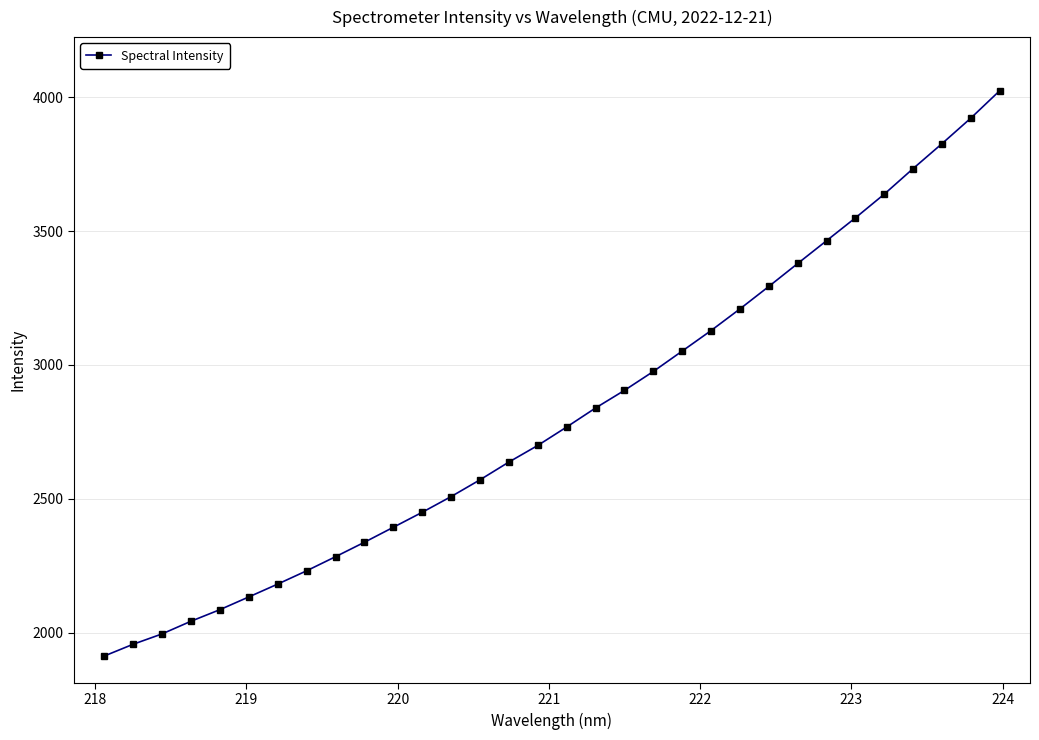

What is the greatest value displayed?

4024.4